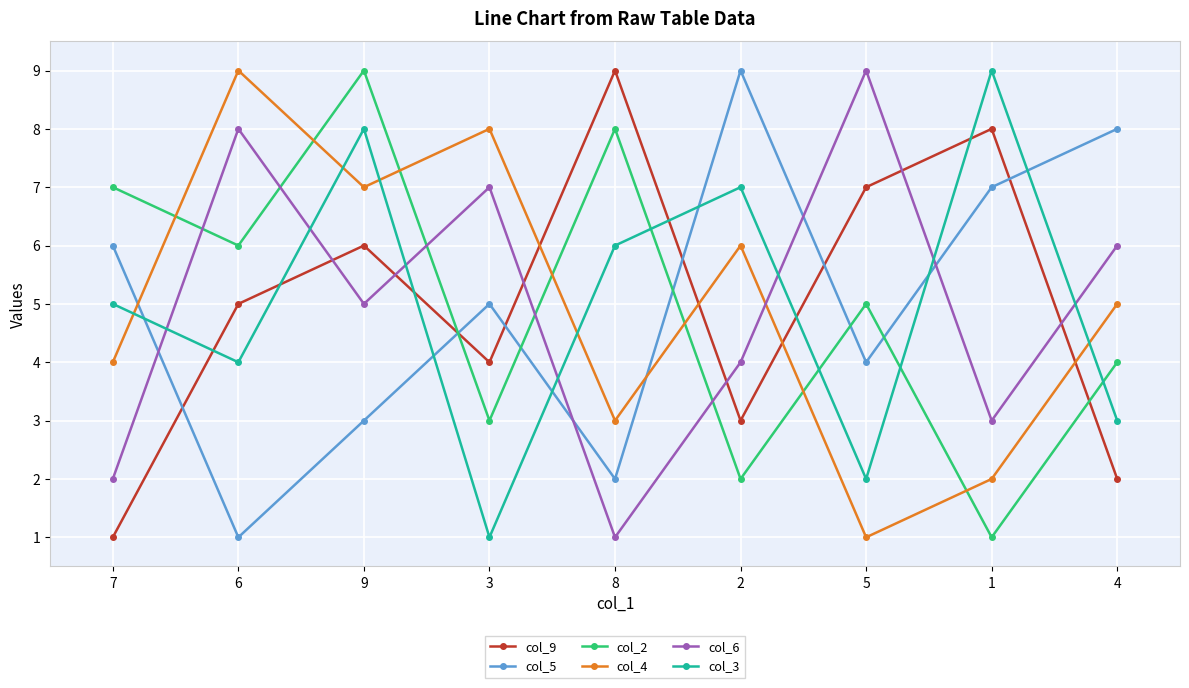

At which category is the sum across all series the highest?

9